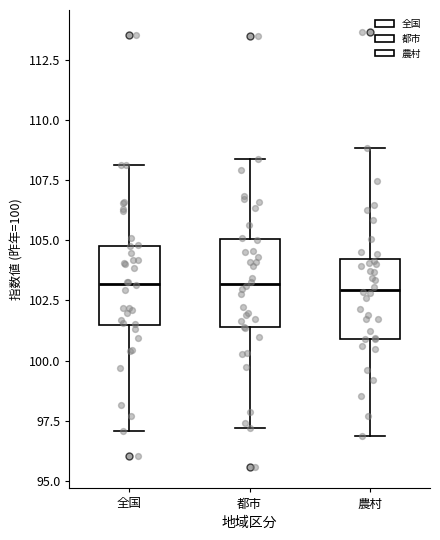

Reading left to right, read every box against the y-axis: the position of its median line, the range the box covers, and the ends of its whiskers. The values are not printed on the chart, so give them approximately, as read against the axis.

全国: median 103.0, box 101.5 to 105.0, whiskers 97.0 to 108.0
都市: median 103.0, box 101.5 to 105.0, whiskers 97.0 to 108.5
農村: median 103.0, box 101.0 to 104.0, whiskers 97.0 to 109.0